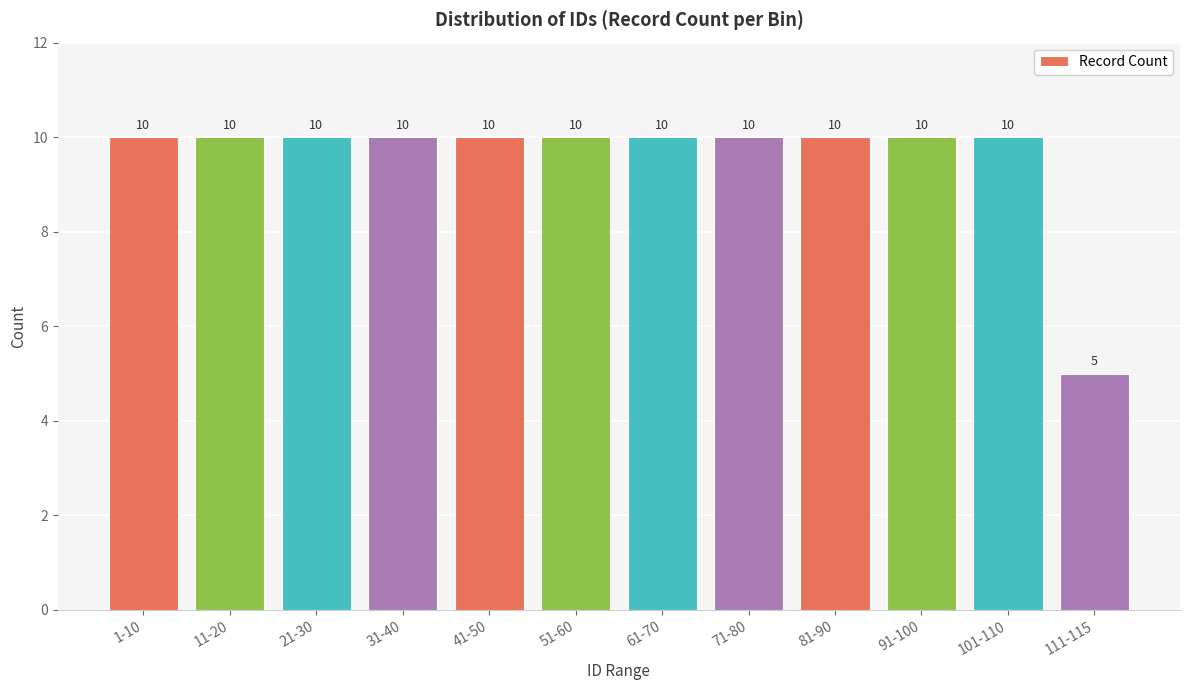

The value at 41-50 is 10. True or false?

True